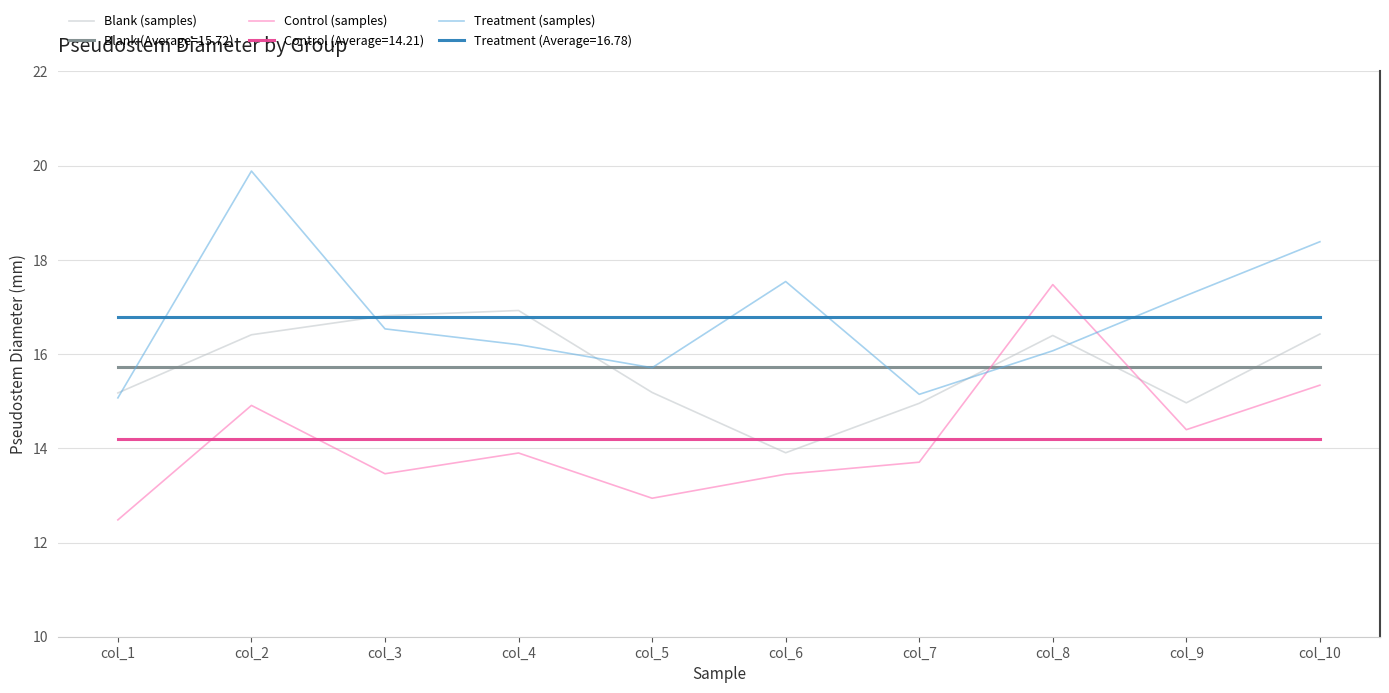

True or false: Treatment (samples) and Control (samples) intersect in this chart.

True